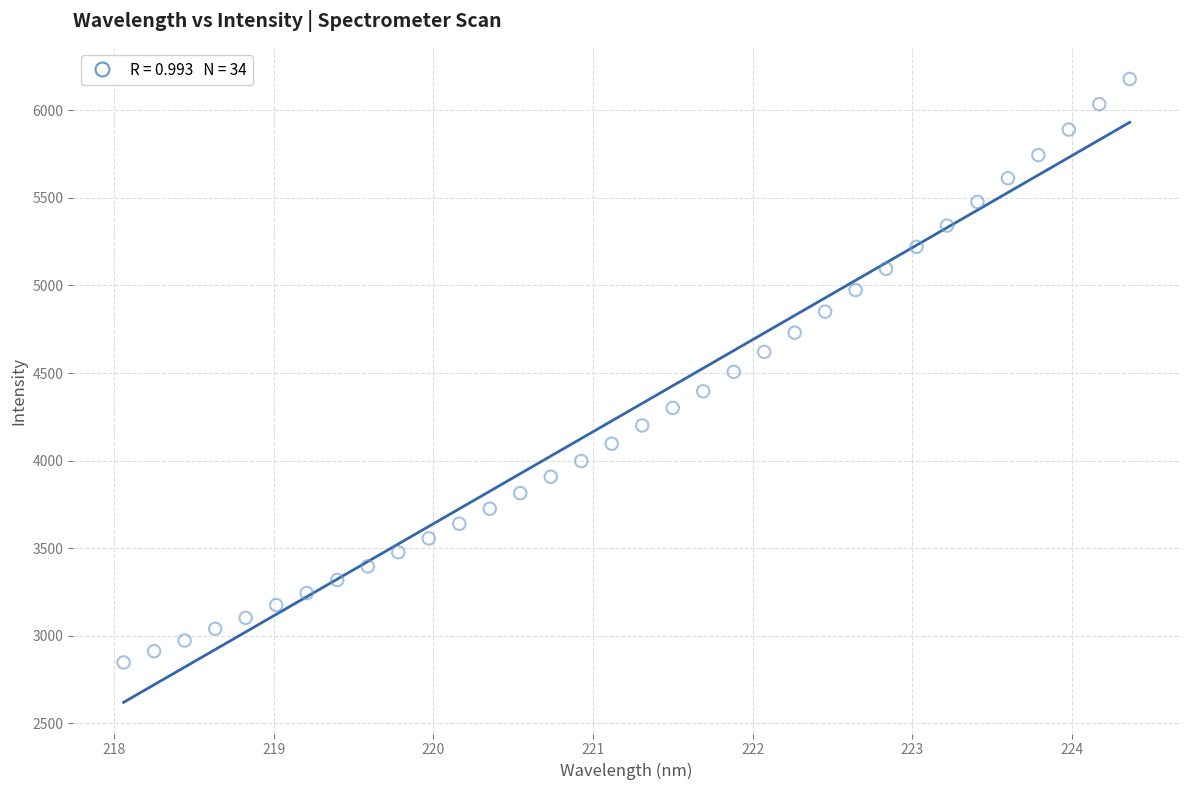

What is the range of X values (max minus min)?

6.3